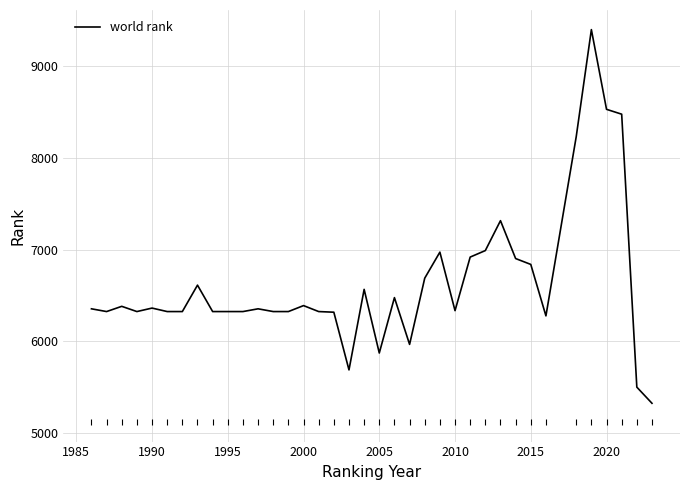

What is the smallest value displayed?

5324